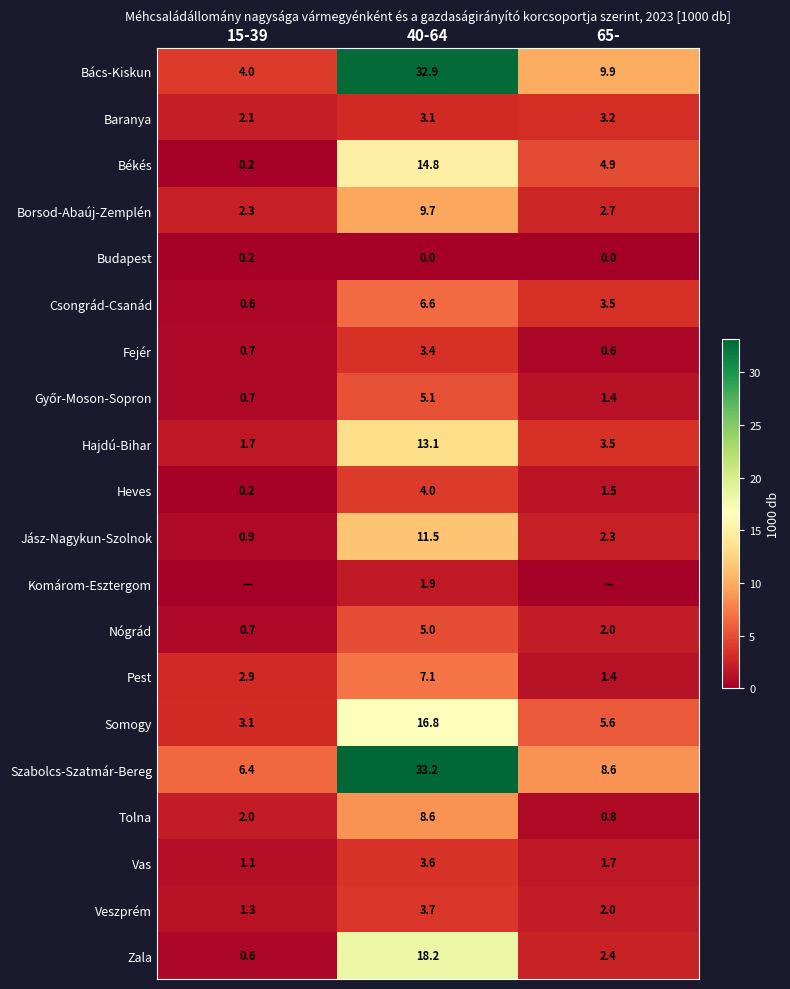

What is the spread (max minus min) of values at 40-64?

33.2